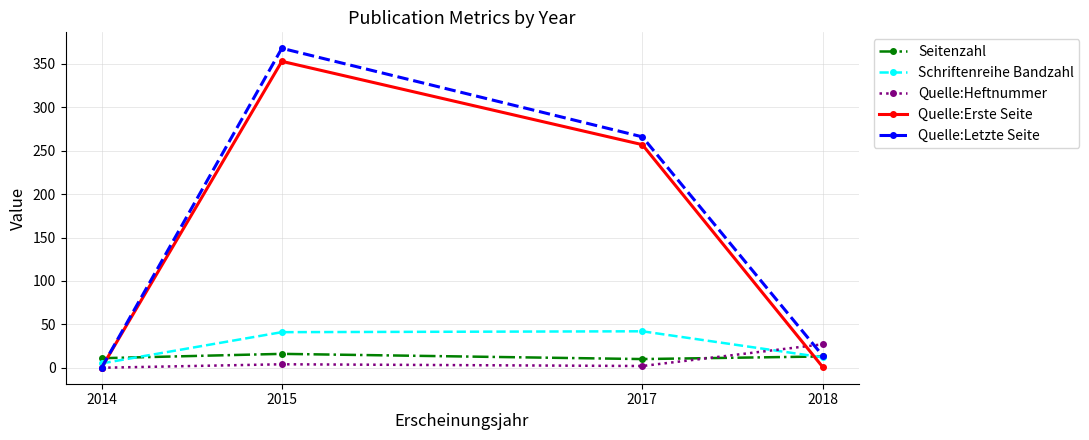

True or false: Quelle:Letzte Seite has a value of 368 at 2015.

True